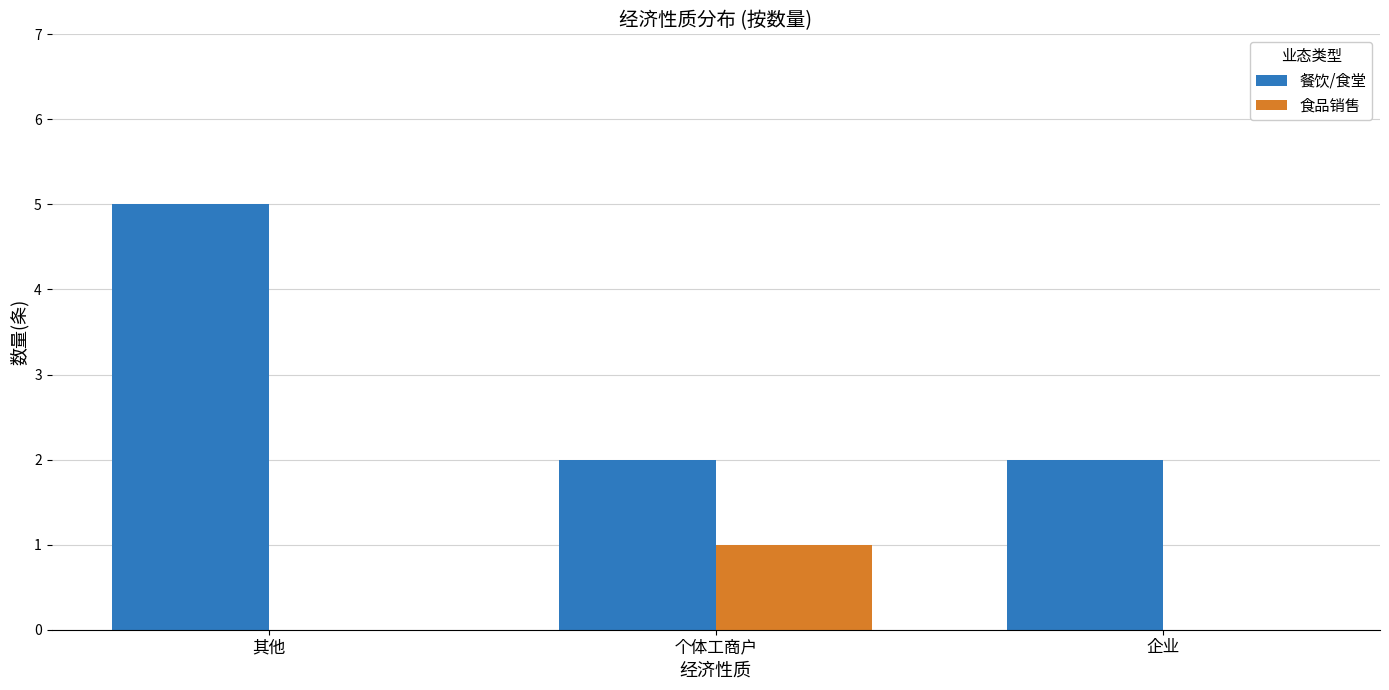

Reading right to left, extract all data points from this chart.

餐饮/食堂: 企业=2	个体工商户=2	其他=5
食品销售: 企业=0	个体工商户=1	其他=0